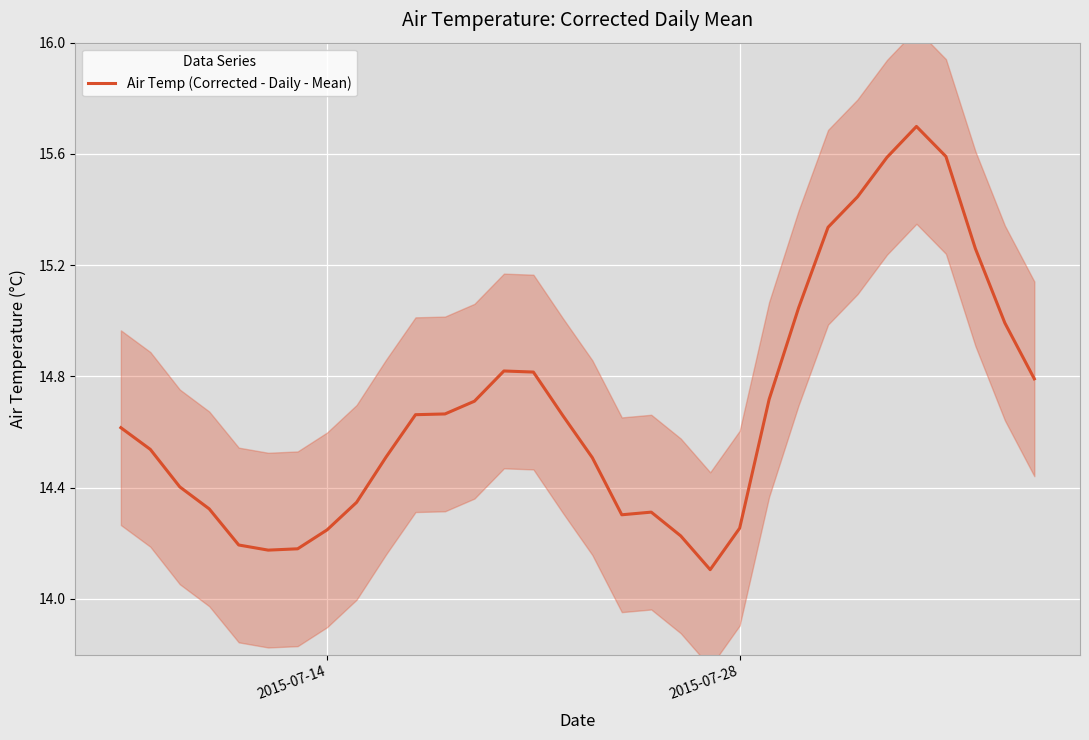

What is the highest value of the Air Temp (Corrected - Daily - Mean) series?

15.7